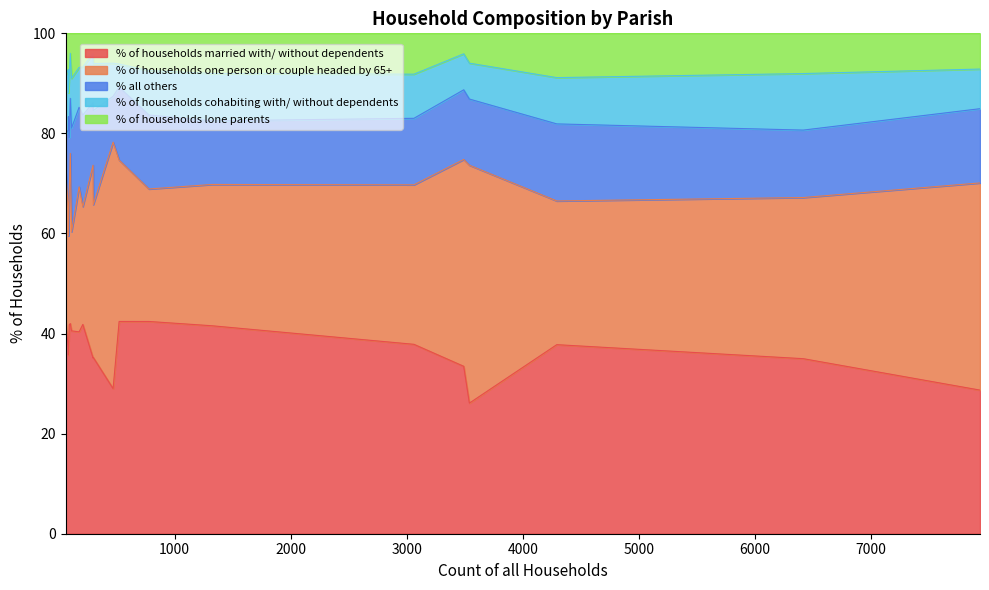

What is the minimum value for % of households married with/ without dependents?

26.1